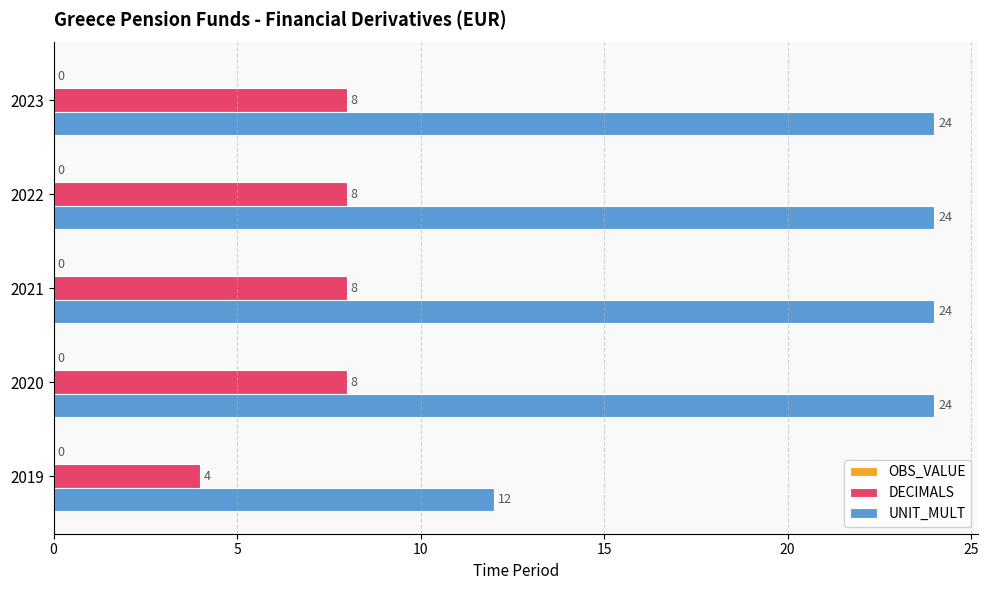

What is the minimum value shown in the chart?

4